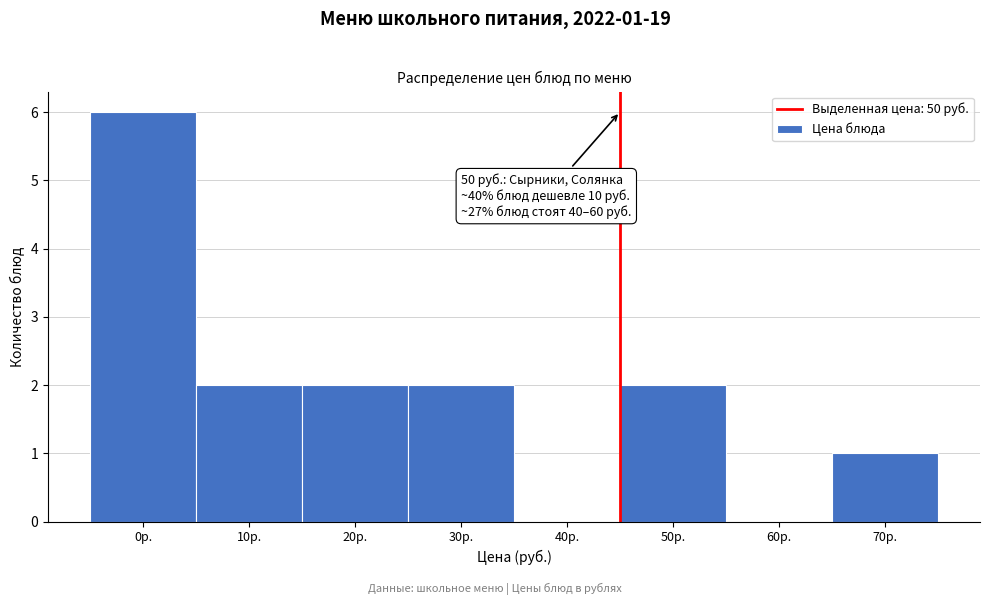

Reading right to left, transcribe all the data shown in this chart.

70р.=1	60р.=0	50р.=2	40р.=0	30р.=2	20р.=2	10р.=2	0р.=6